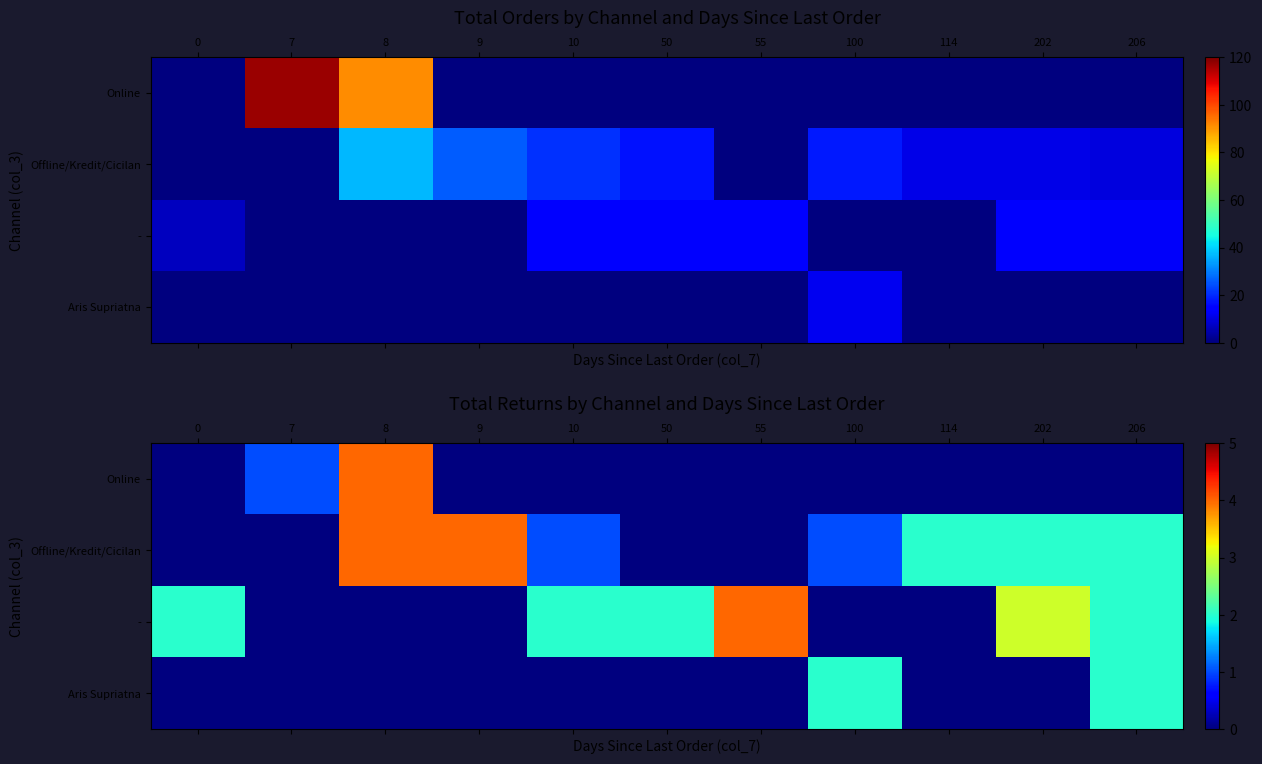

What is the maximum value shown in the chart?

4